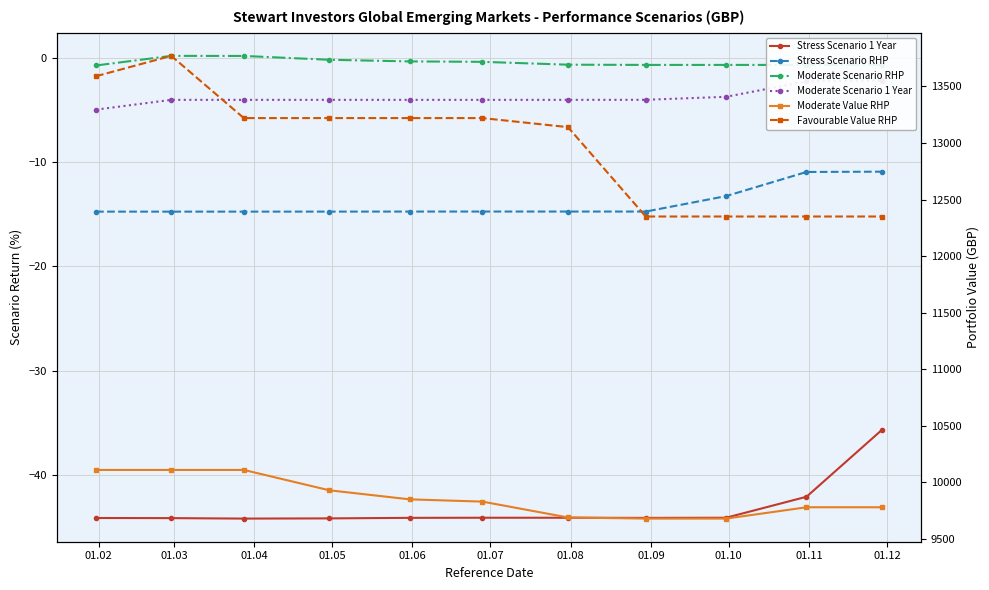

Rank the series at 01.08 from lowest to highest value.

Stress Scenario 1 Year, Stress Scenario RHP, Moderate Scenario 1 Year, Moderate Scenario RHP, Moderate Value RHP, Favourable Value RHP